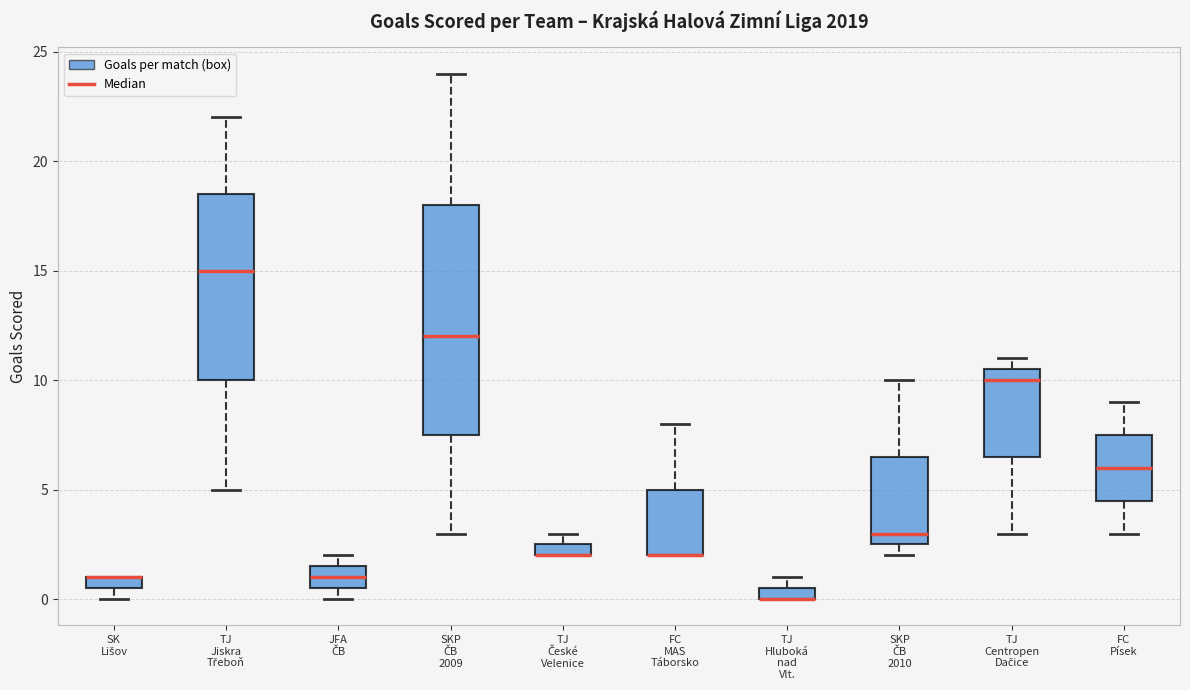

Where is the lower edge of the box for TJ Hluboká nad Vlt. on the y-axis? The values are not printed on the chart, so give them approximately, as read against the axis.

0.0